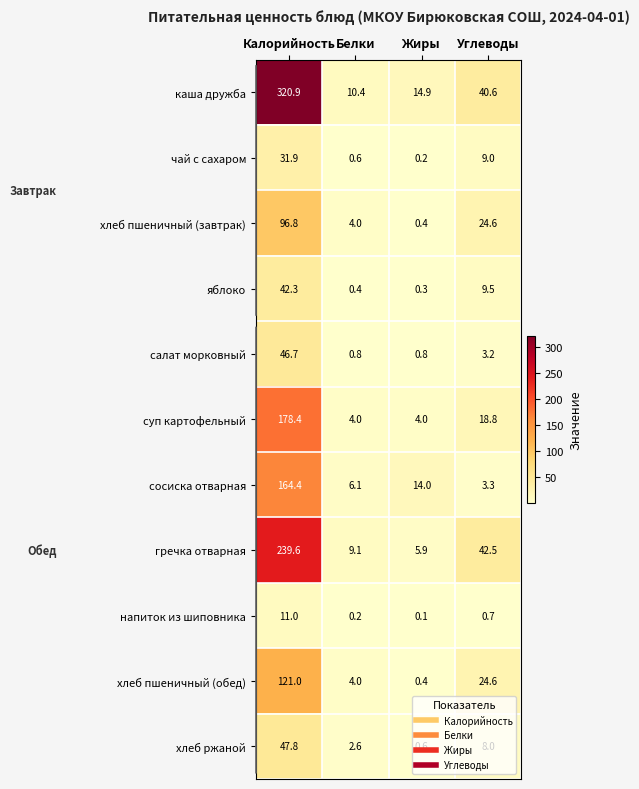

What is the difference between the maximum and minimum values in the суп картофельный series?

174.4